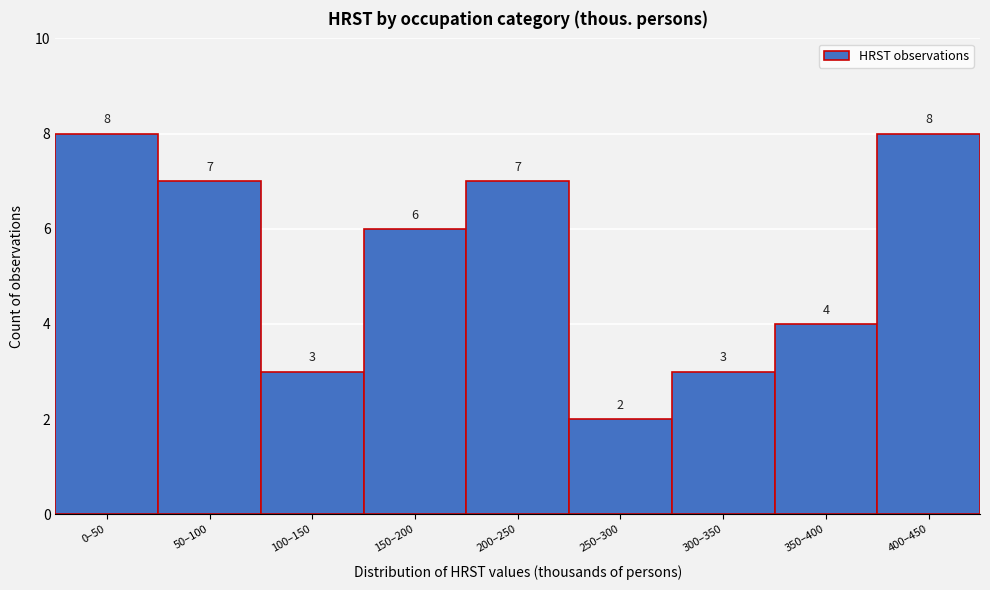

Reading left to right, extract all data points from this chart.

8	7	3	6	7	2	3	4	8